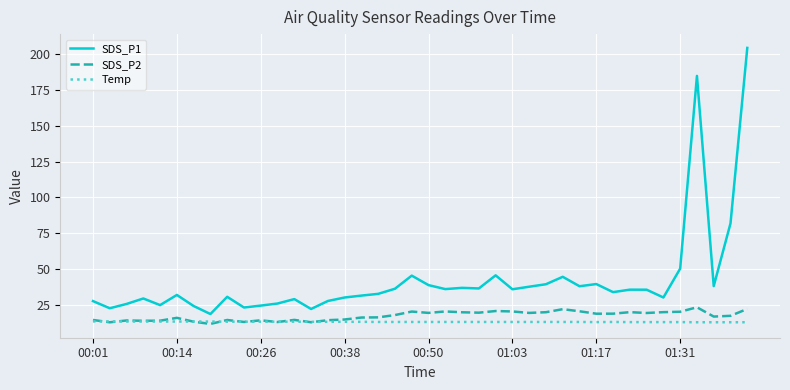

Count the number of categories in the chart.

40